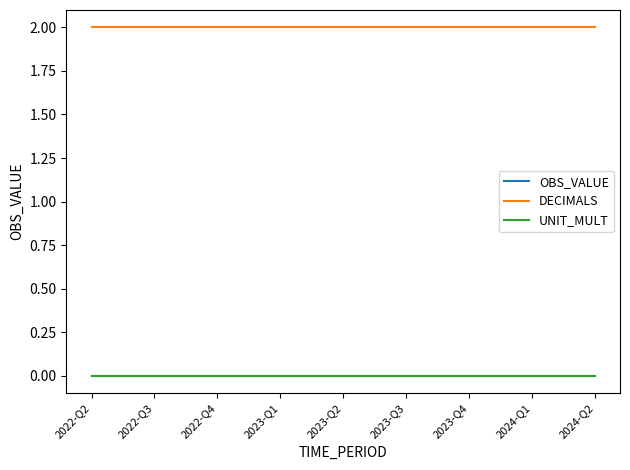

Which series has the largest total across all categories?

DECIMALS